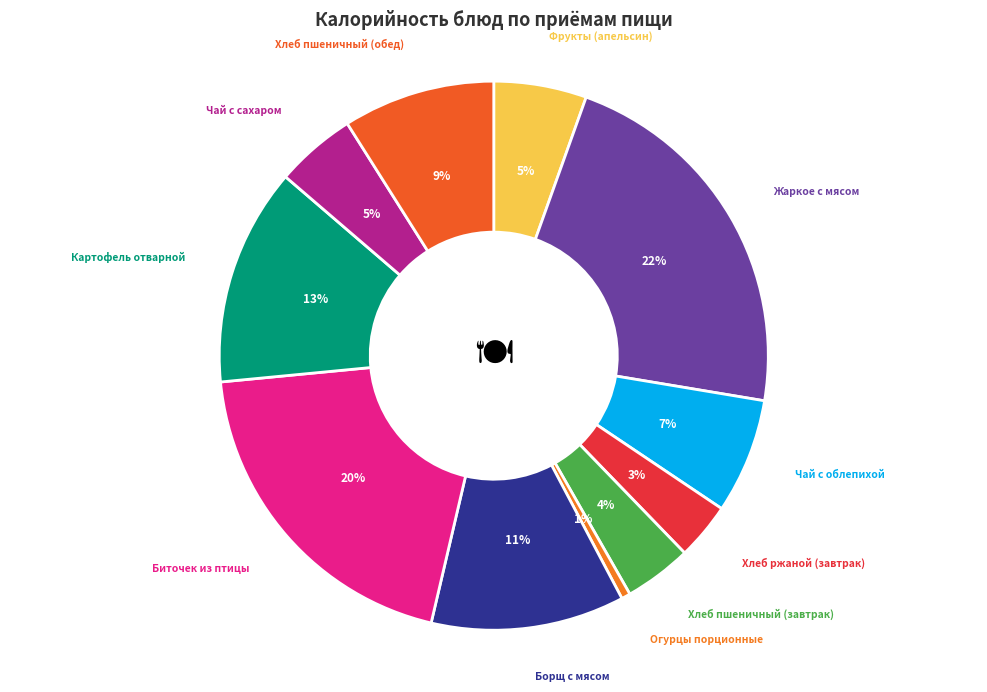

Which slice is the smallest?

Огурцы порционные